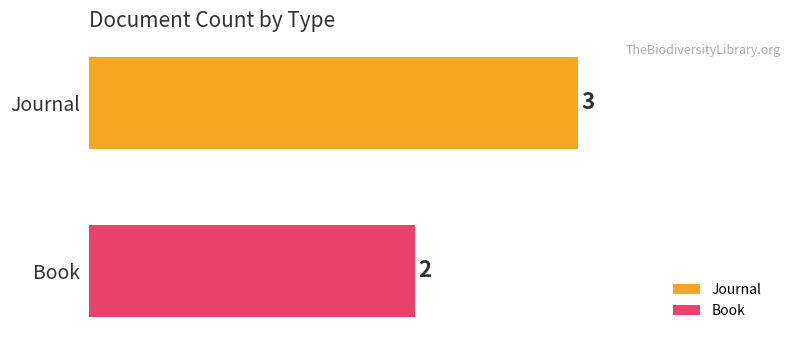

What is the sum of all values?

5